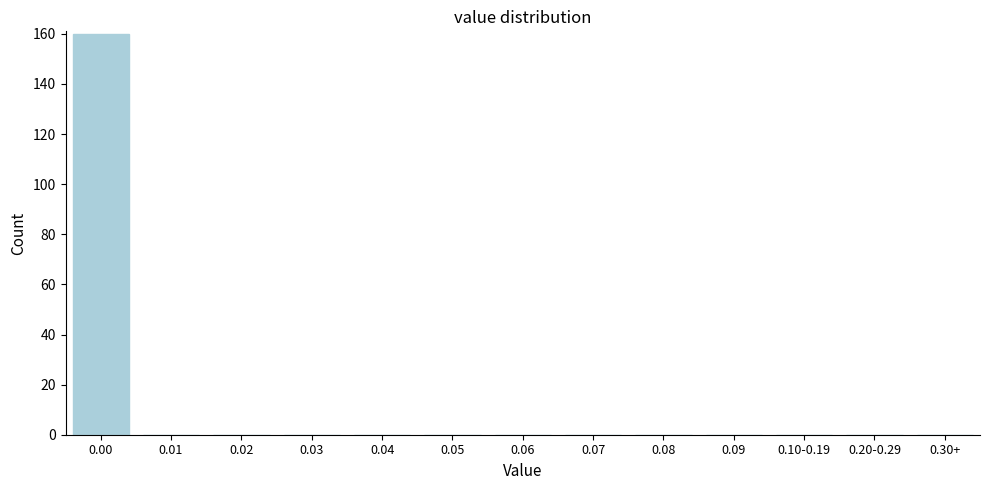

Reading right to left, extract all data points from this chart.

0.30+=0	0.20-0.29=0	0.10-0.19=0	0.09=0	0.08=0	0.07=0	0.06=0	0.05=0	0.04=0	0.03=0	0.02=0	0.01=0	0.00=160